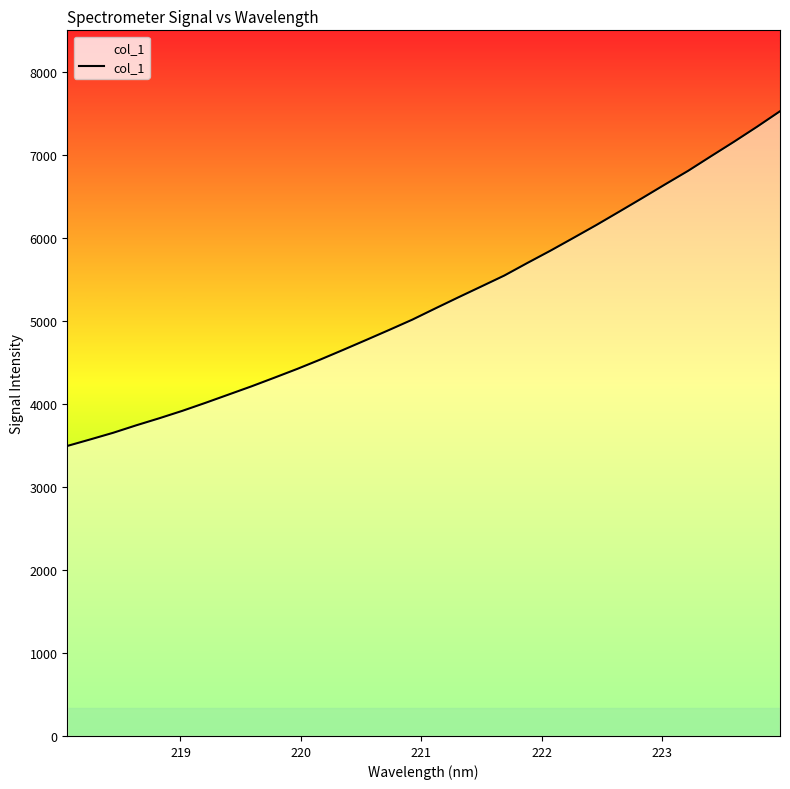

How many values are below 5150?

16